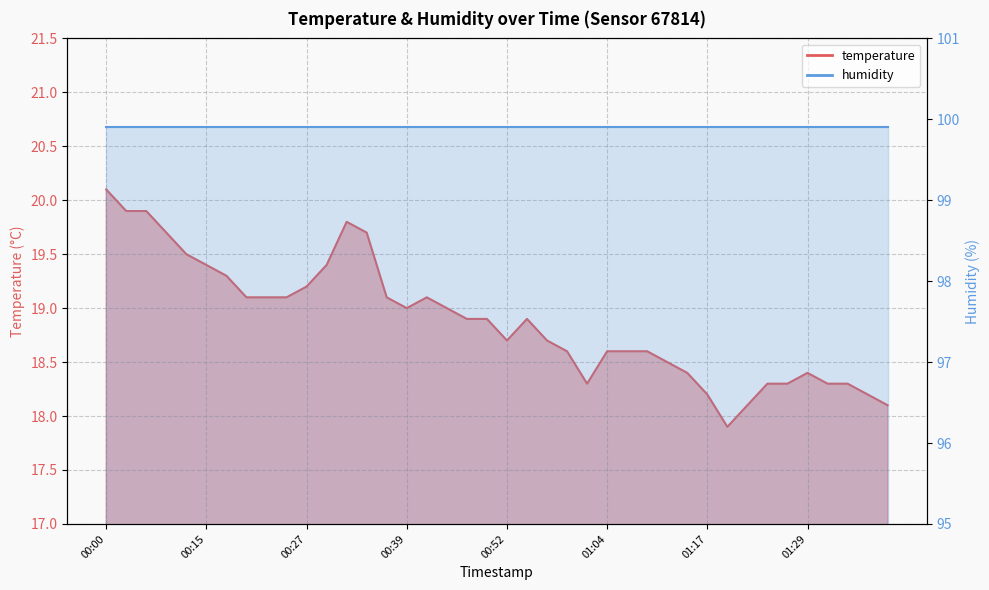

Read the value at 01:26.

18.3